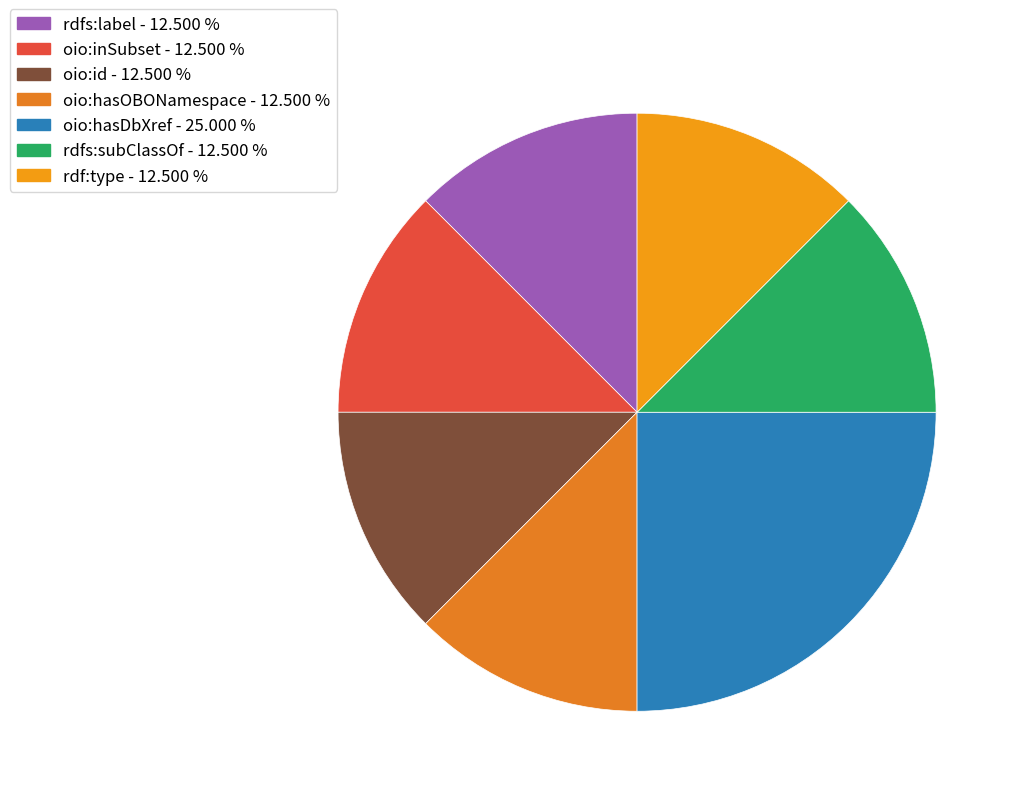

Approximately how many times larger is the value at oio:id compared to rdfs:subClassOf?

1.0